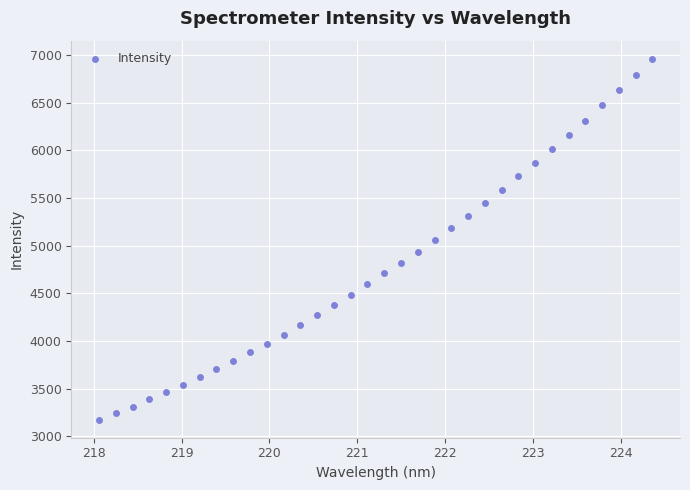

What is the range of X values (max minus min)?

6.3